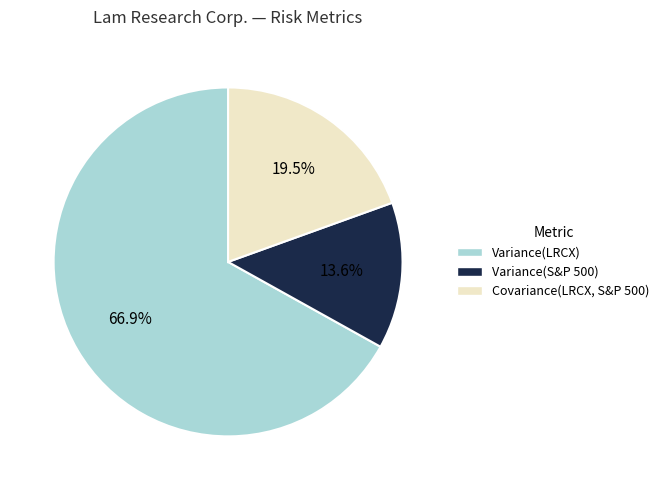

Does any single category account for the majority?

Yes